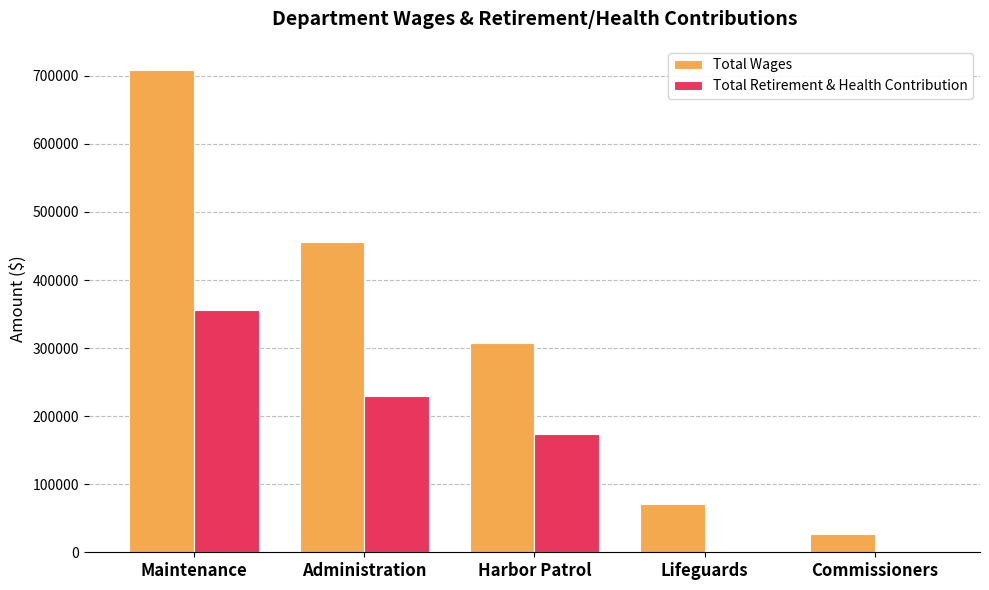

What is the sum of all Total Retirement & Health Contribution values?

758756